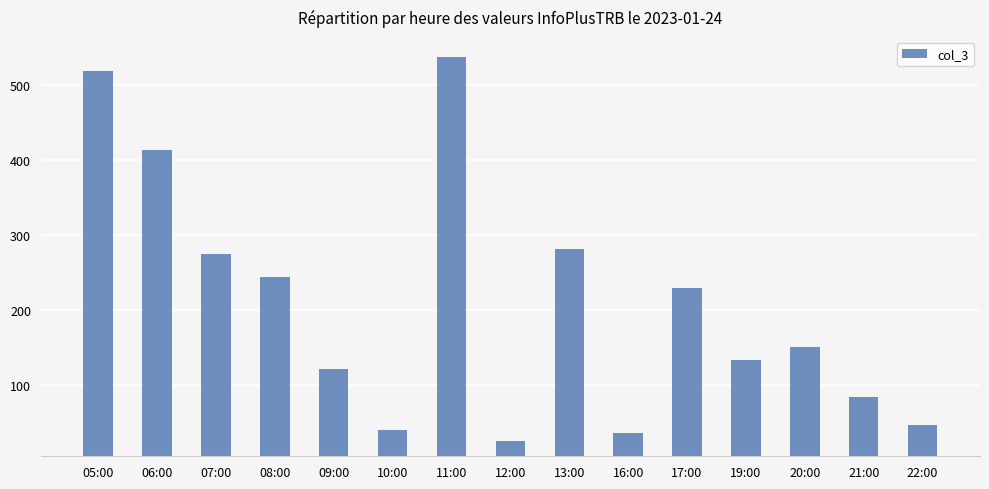

What is the difference between the maximum and minimum values?

512